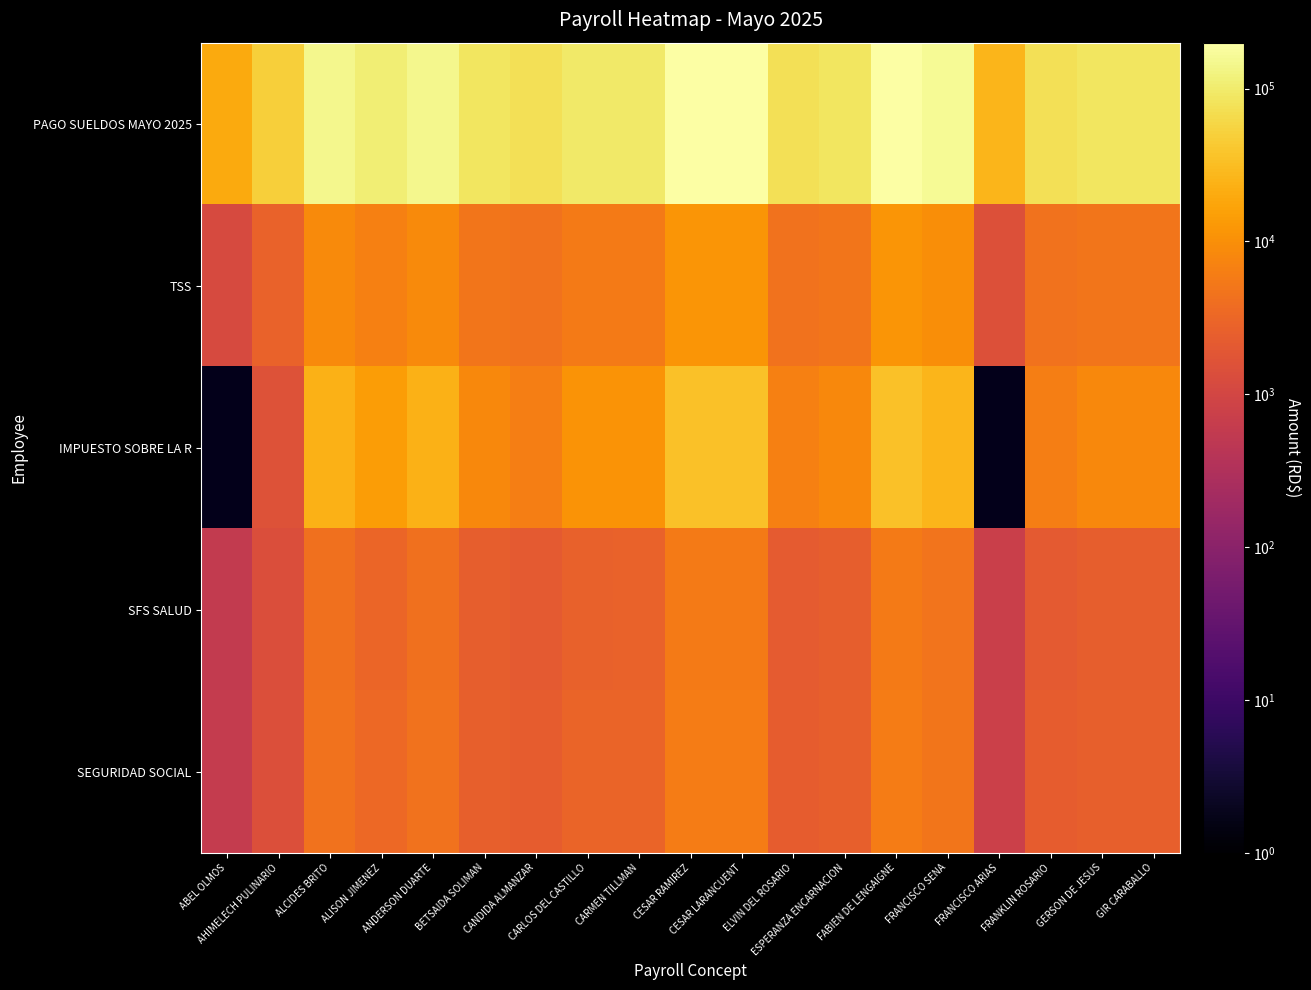

What is the spread (max minus min) of values at GERSON DE JESUS?

82560.5